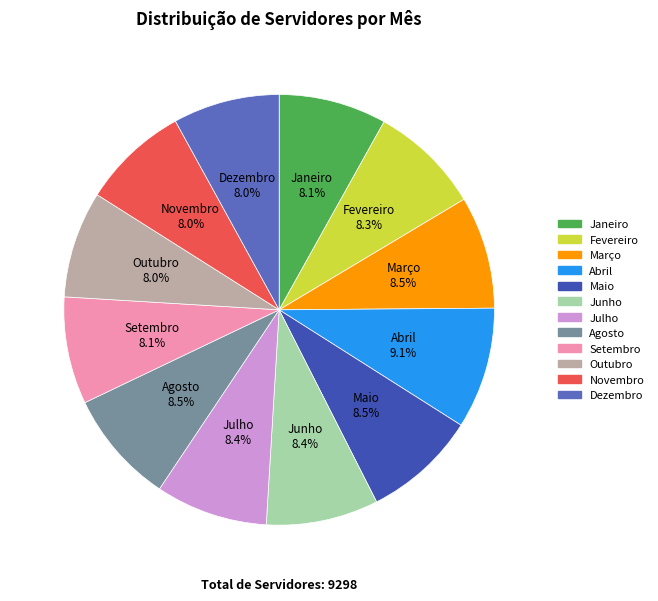

Which slice is the largest?

Abril